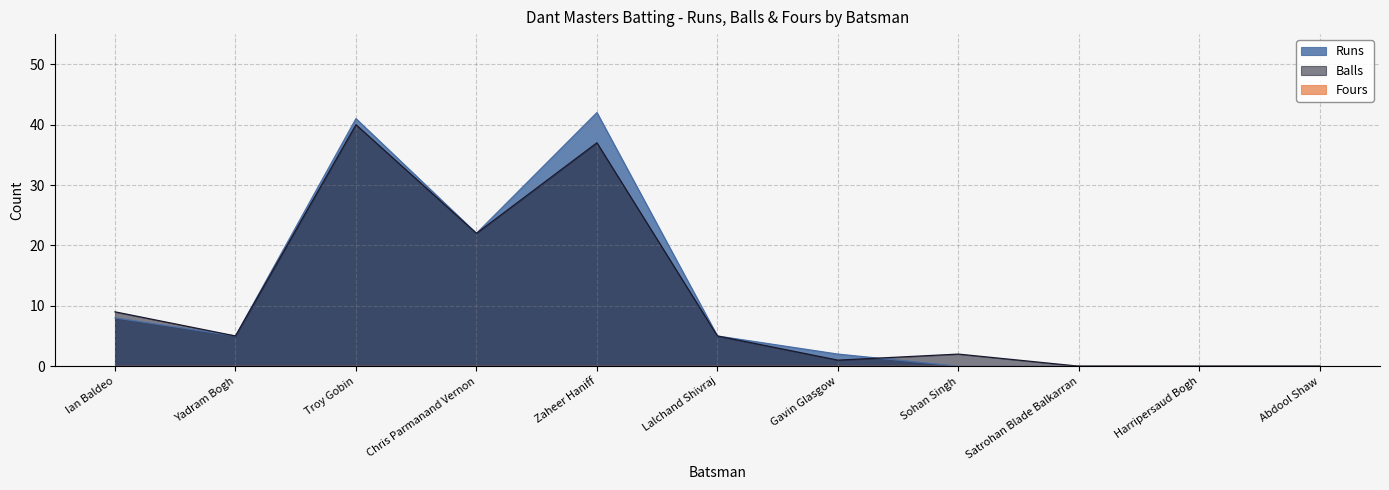

What is the average value of the Balls series?

11